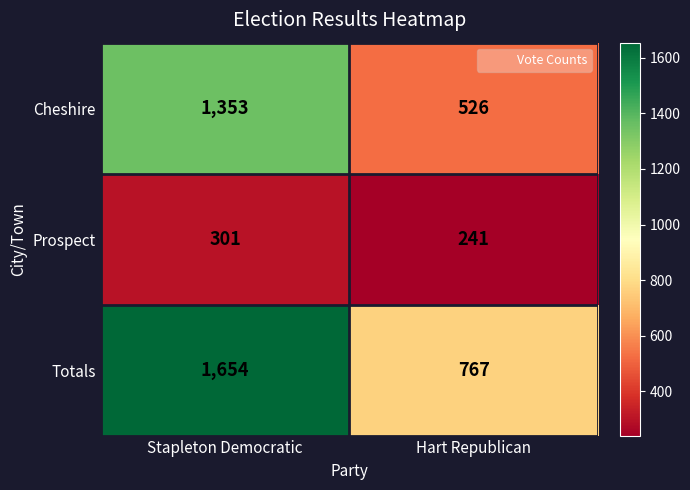

Reading left to right, list all the values displayed in this chart.

Cheshire: 1353	526
Prospect: 301	241
Totals: 1654	767